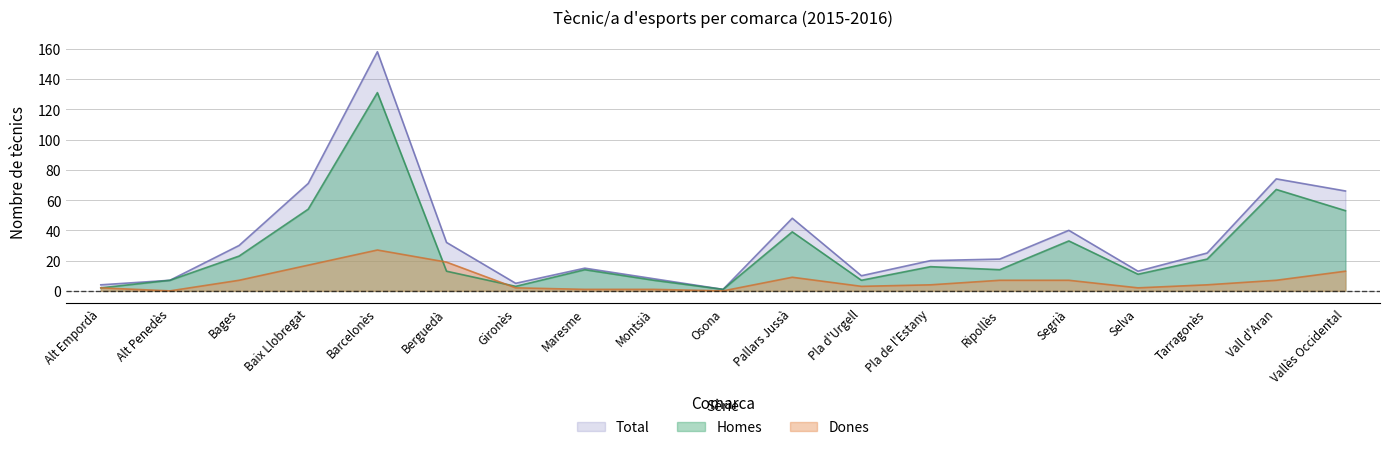

List the labels in order of Total value, largest first.

Barcelonès, Vall d'Aran, Baix Llobregat, Vallès Occidental, Pallars Jussà, Segrià, Berguedà, Bages, Tarragonès, Ripollès, Pla de l'Estany, Maresme, Selva, Pla d'Urgell, Montsià, Alt Penedès, Gironès, Alt Empordà, Osona